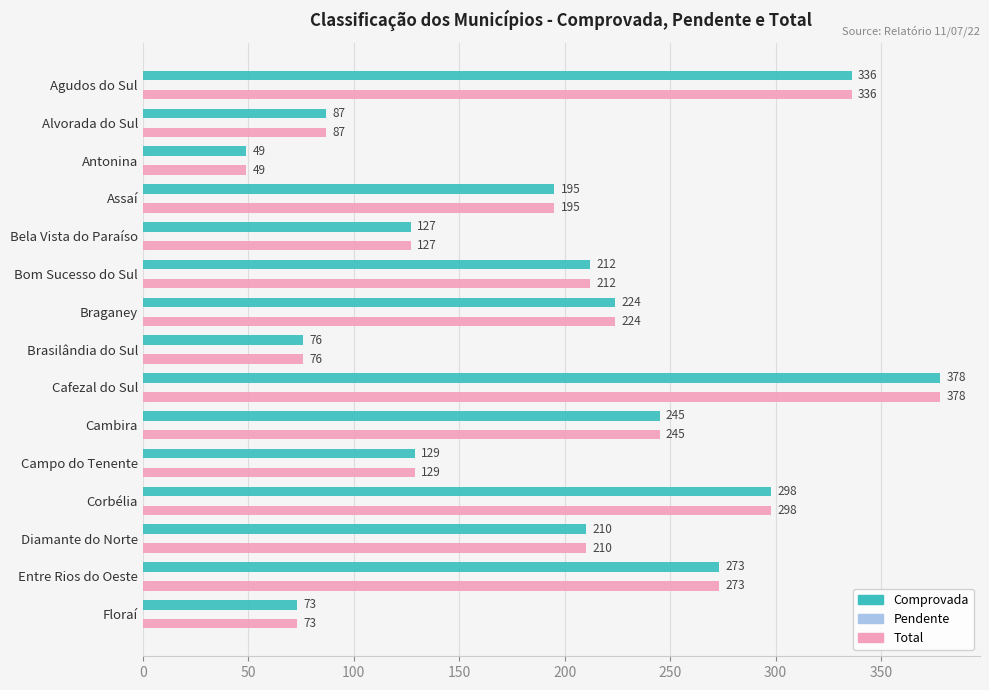

List the labels in order of Total value, smallest first.

Antonina, Floraí, Brasilândia do Sul, Alvorada do Sul, Bela Vista do Paraíso, Campo do Tenente, Assaí, Diamante do Norte, Bom Sucesso do Sul, Braganey, Cambira, Entre Rios do Oeste, Corbélia, Agudos do Sul, Cafezal do Sul